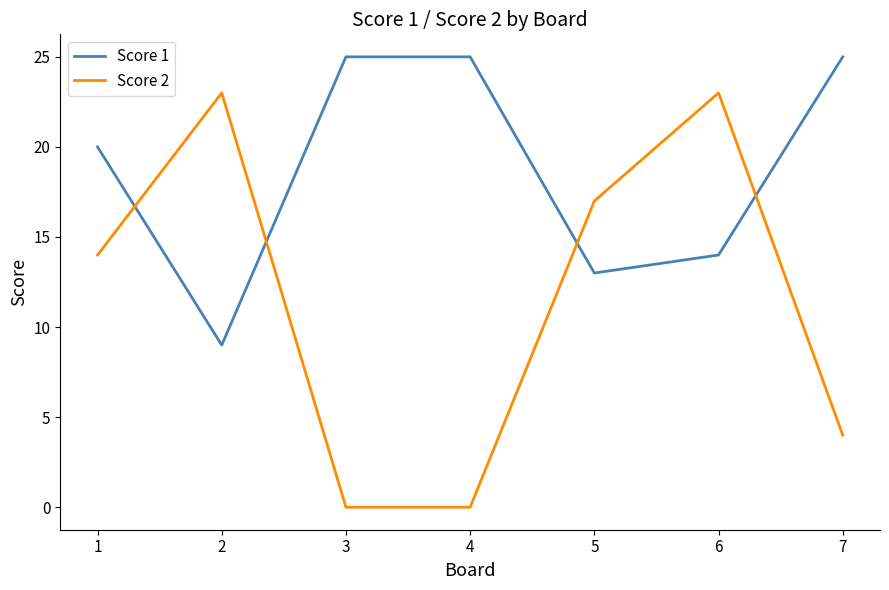

What is the maximum value shown in the chart?

25